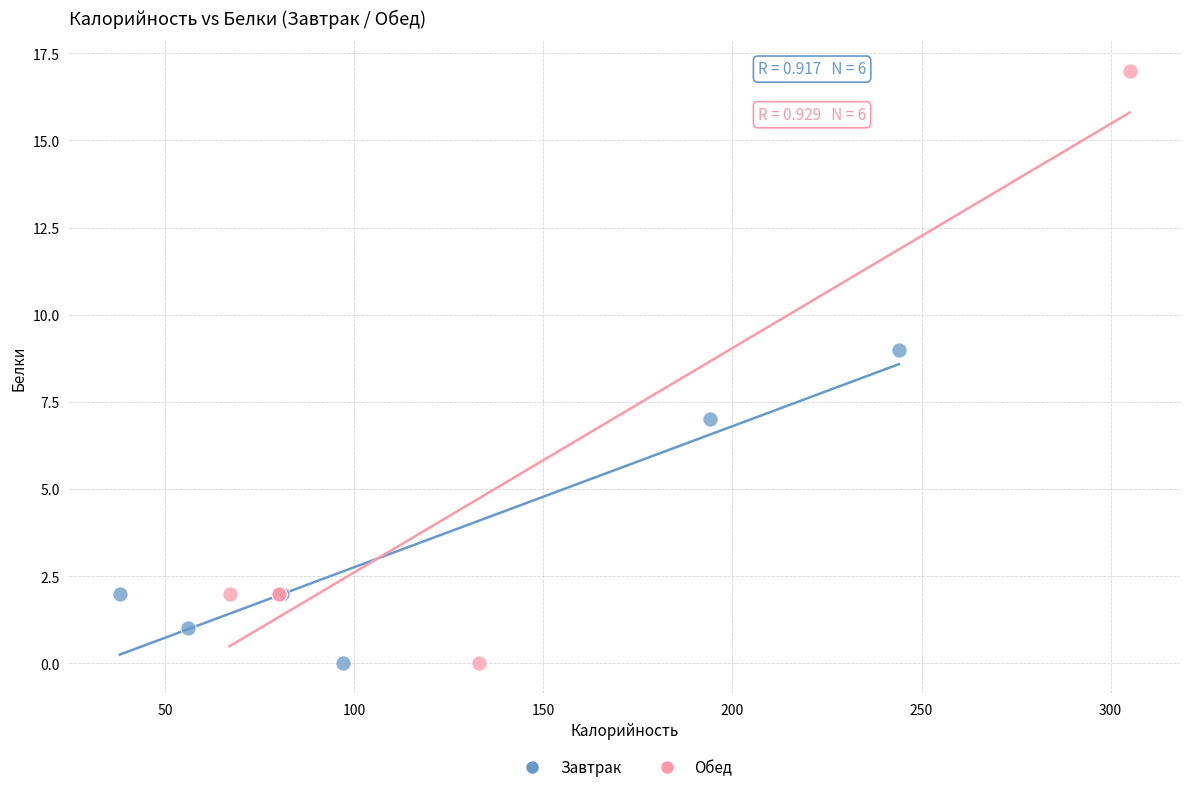

Which series reaches the maximum Y coordinate?

Обед